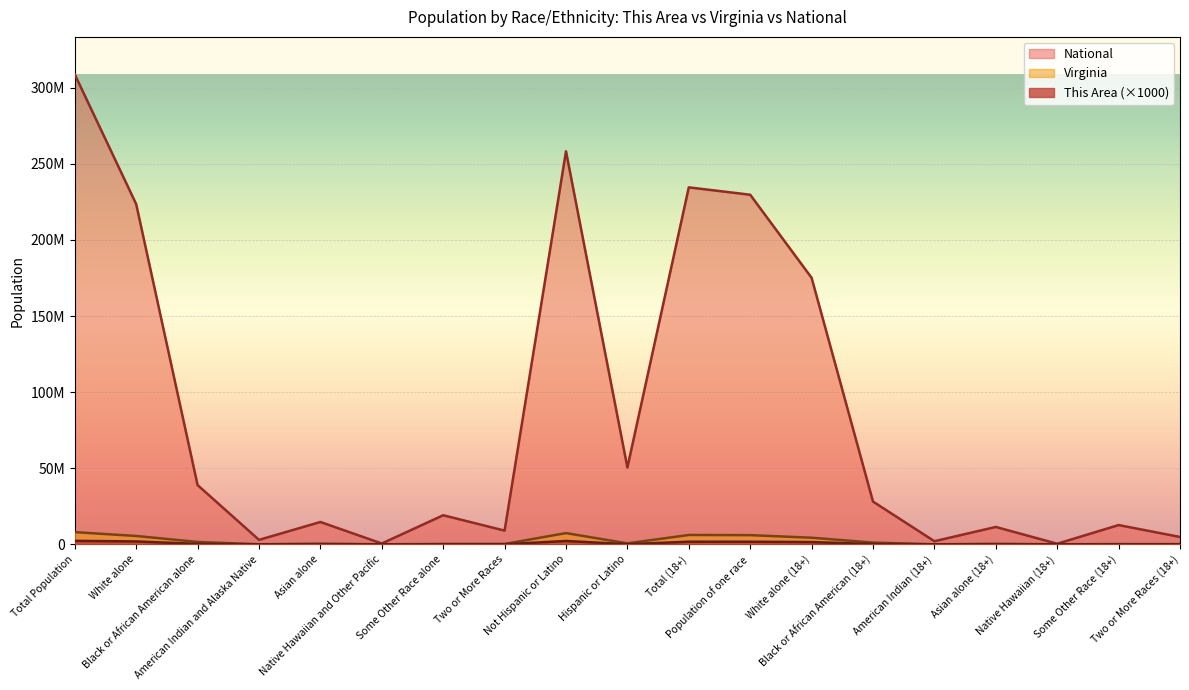

Reading right to left, transcribe all the data shown in this chart.

This Area: 17000	10000	1000	5000	7000	206000	1476000	1705000	1722000	73000	2204000	51000	27000	2000	11000	11000	272000	1903000	2277000
Virginia: 118202	175032	4551	336461	21922	1151835	4339344	6029145	6147347	631825	7369199	233400	254278	5980	439890	29225	1551399	5486852	8001024
National: 4840677	12651574	382409	11422616	2043876	28088003	175134916	229723394	234564071	50477594	258267944	9009073	19107368	540013	14674252	2932248	38929319	223553265	308745538